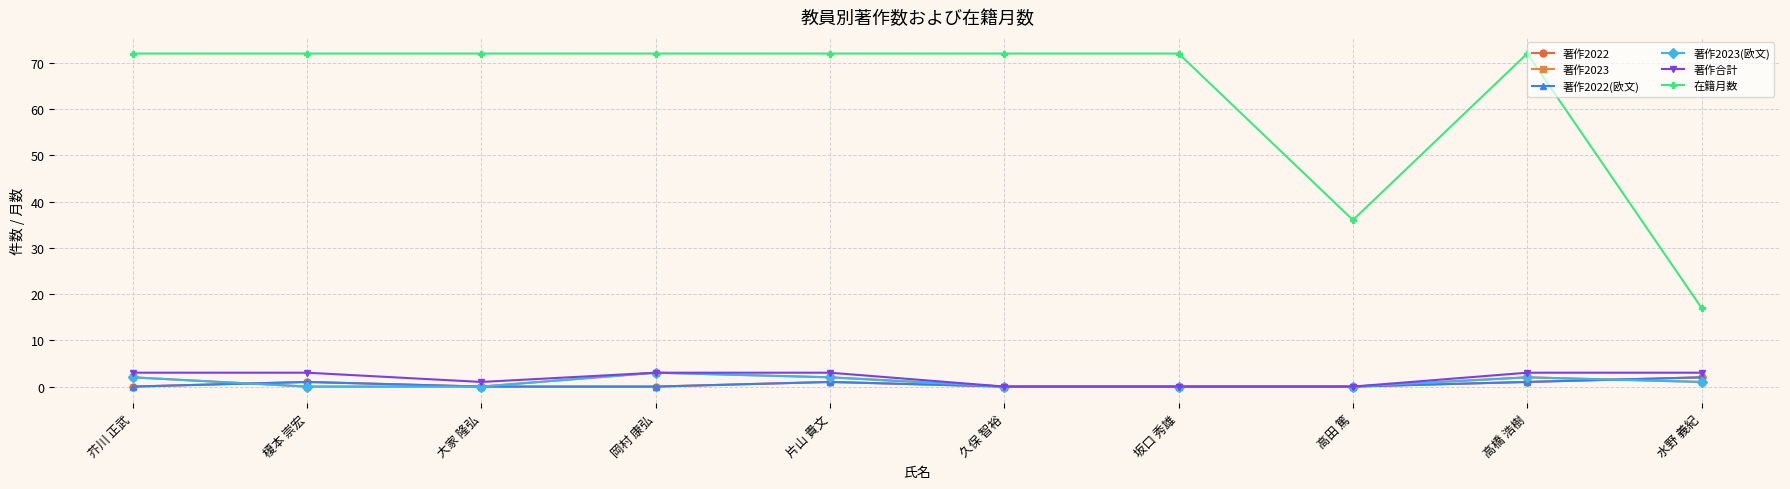

Is the value of 著作2023(欧文) at 大家 隆弘 greater than the value of 著作合計 at 岡村 康弘?

No